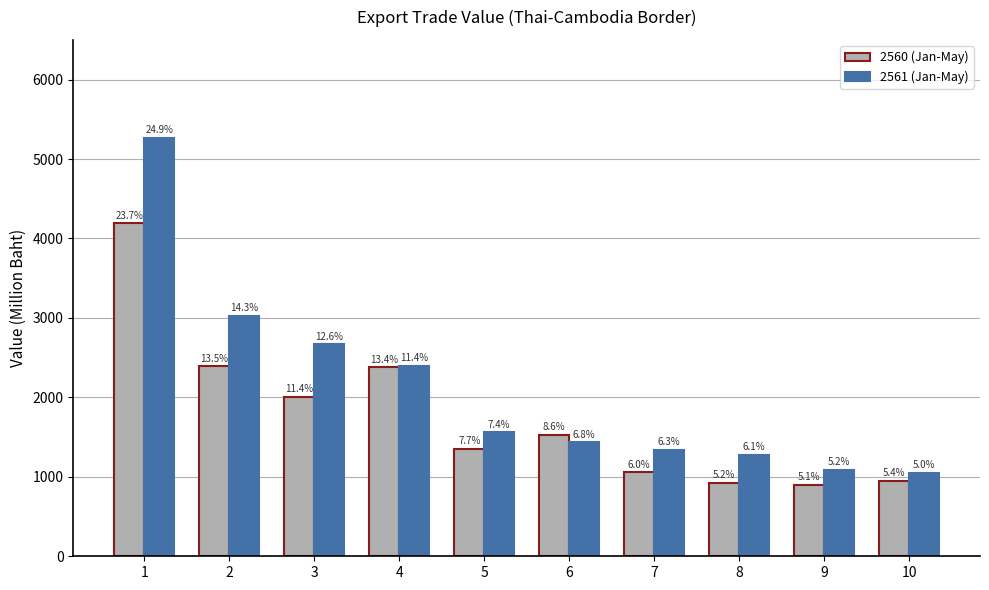

Does the chart contain stacked bars?

No